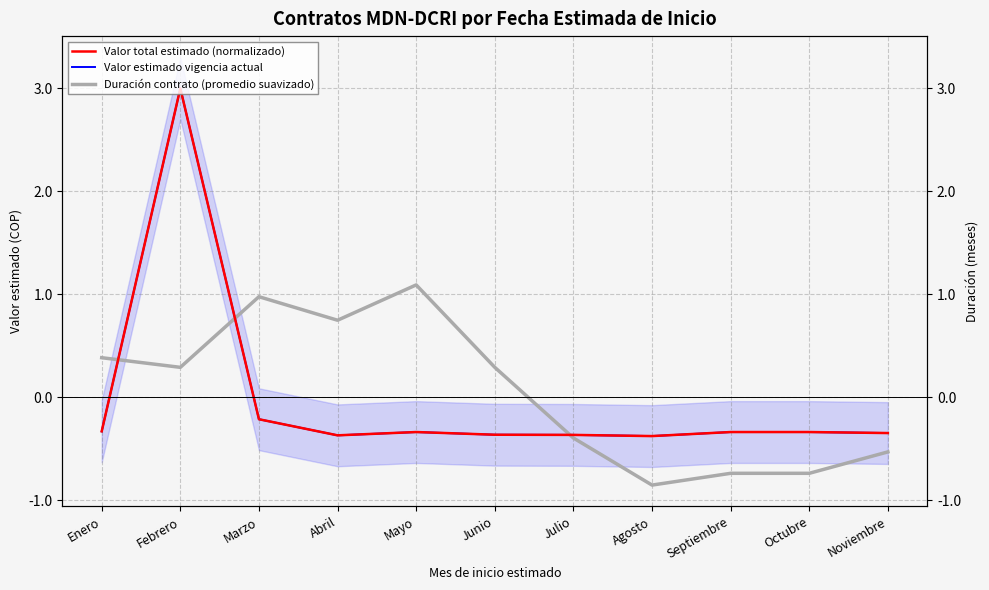

How many positive values does the Valor total estimado (normalizado) series have?

1